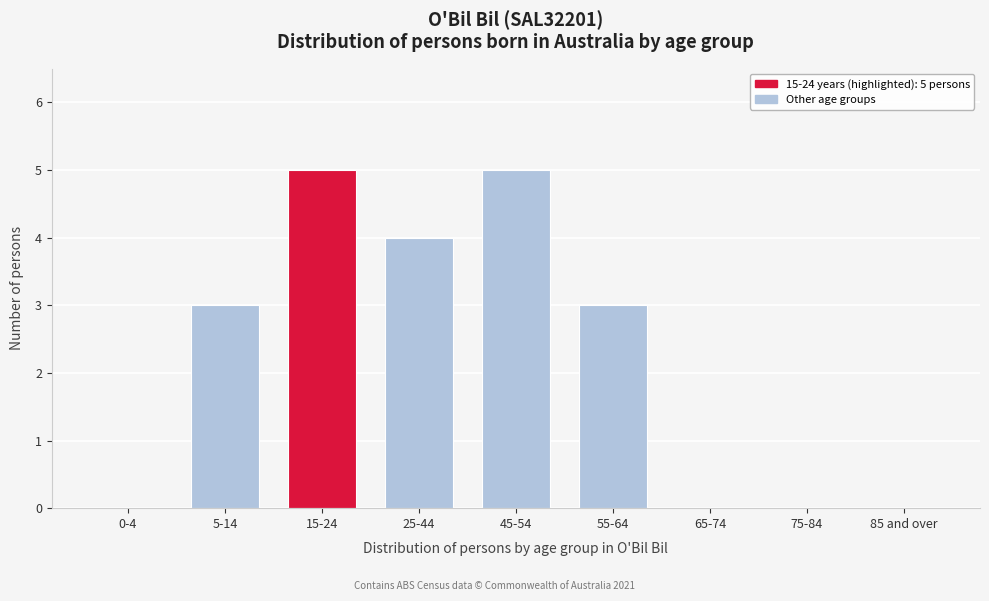

Reading left to right, extract all data points from this chart.

0-4=0	5-14=3	15-24=5	25-44=4	45-54=5	55-64=3	65-74=0	75-84=0	85 and over=0